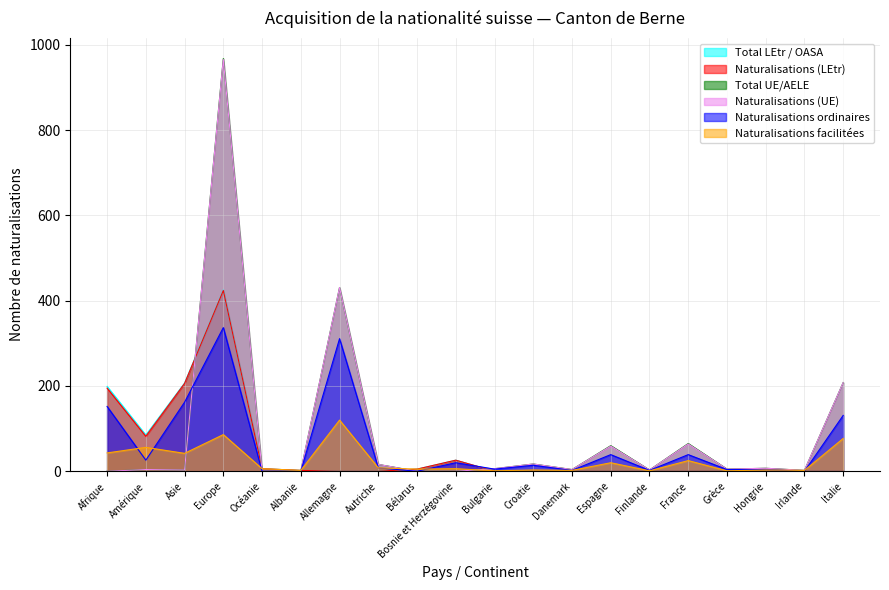

What position from the right is Irlande?

2